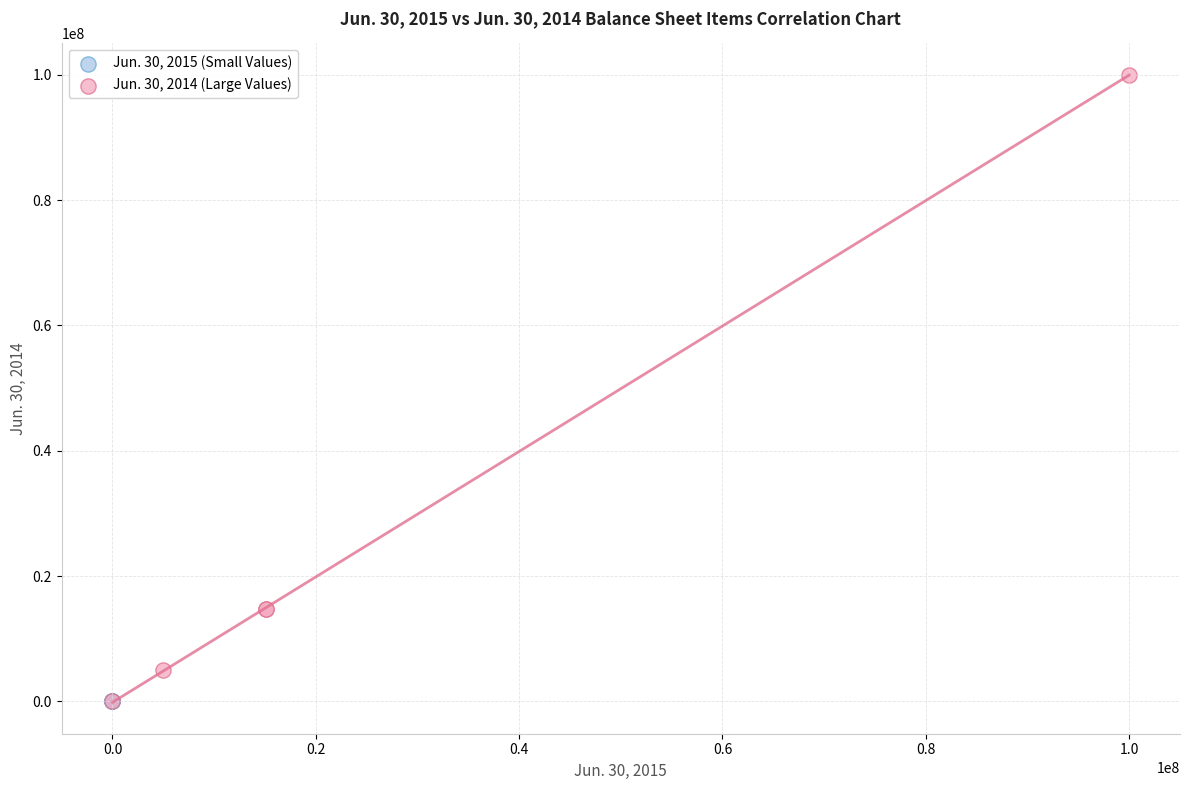

What are all the series names shown in the legend?

Jun. 30, 2015 (Small Values), Jun. 30, 2014 (Large Values)